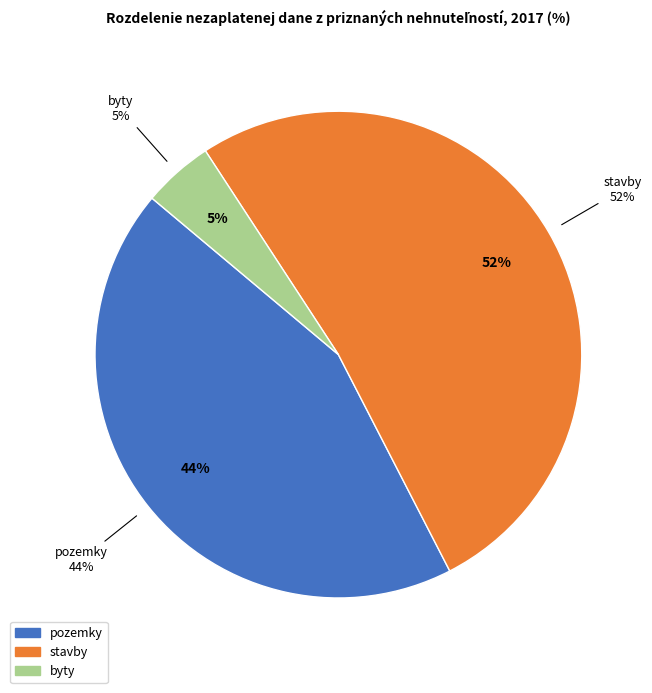

Rank the categories by 2015 value from lowest to highest.

byty, pozemky, stavby